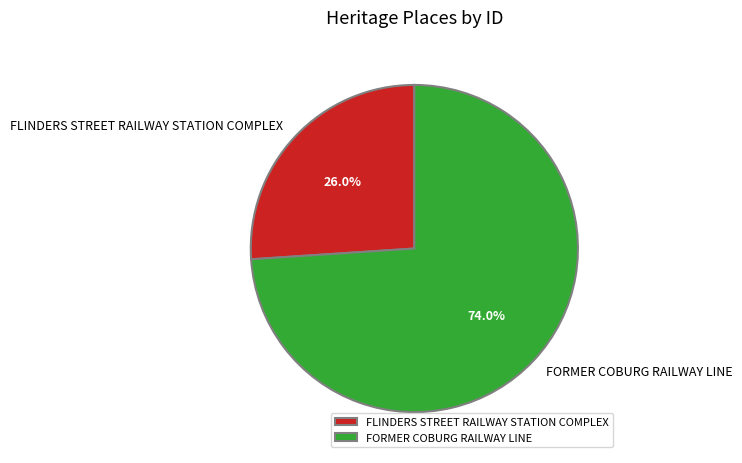

How many slices are in this pie chart?

2